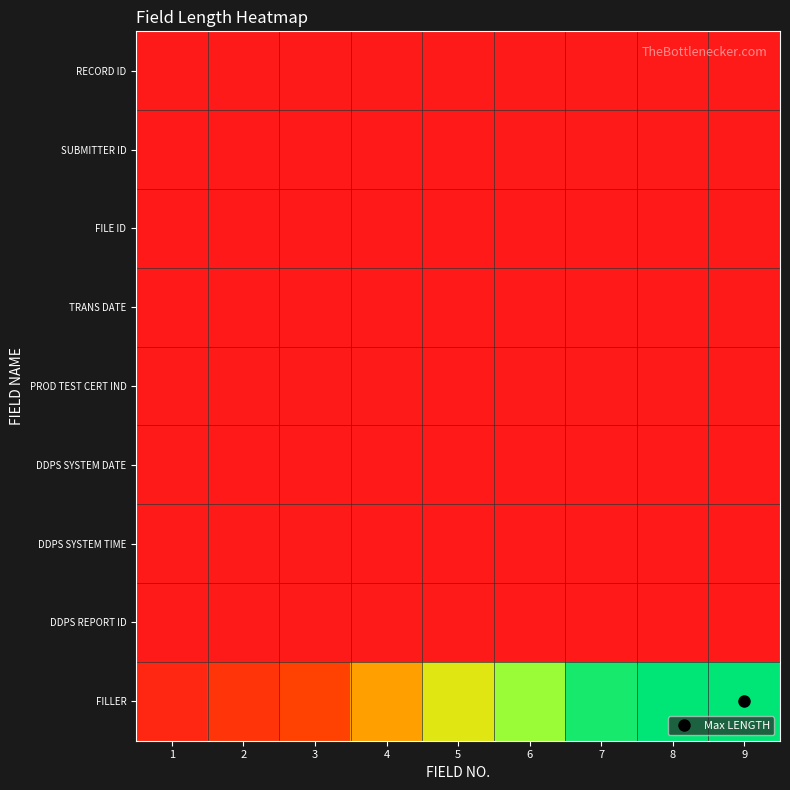

Which series has the largest total across all categories?

FILLER